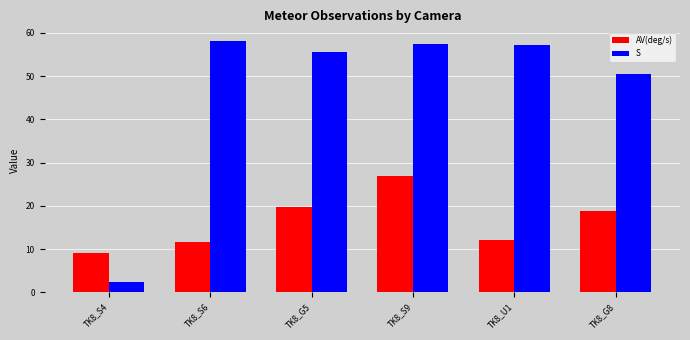

What is the difference between the maximum and minimum values in the AV(deg/s) series?

17.9